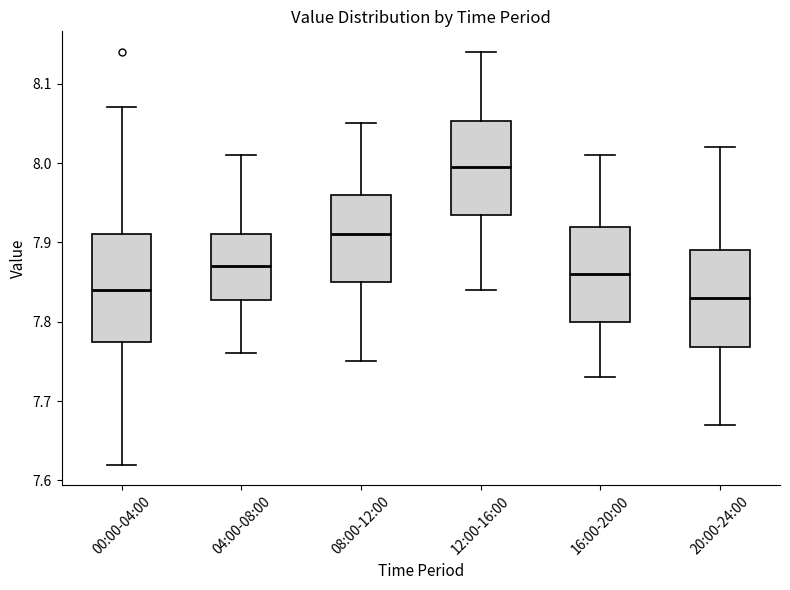

Which box's median line is the highest?

12:00-16:00